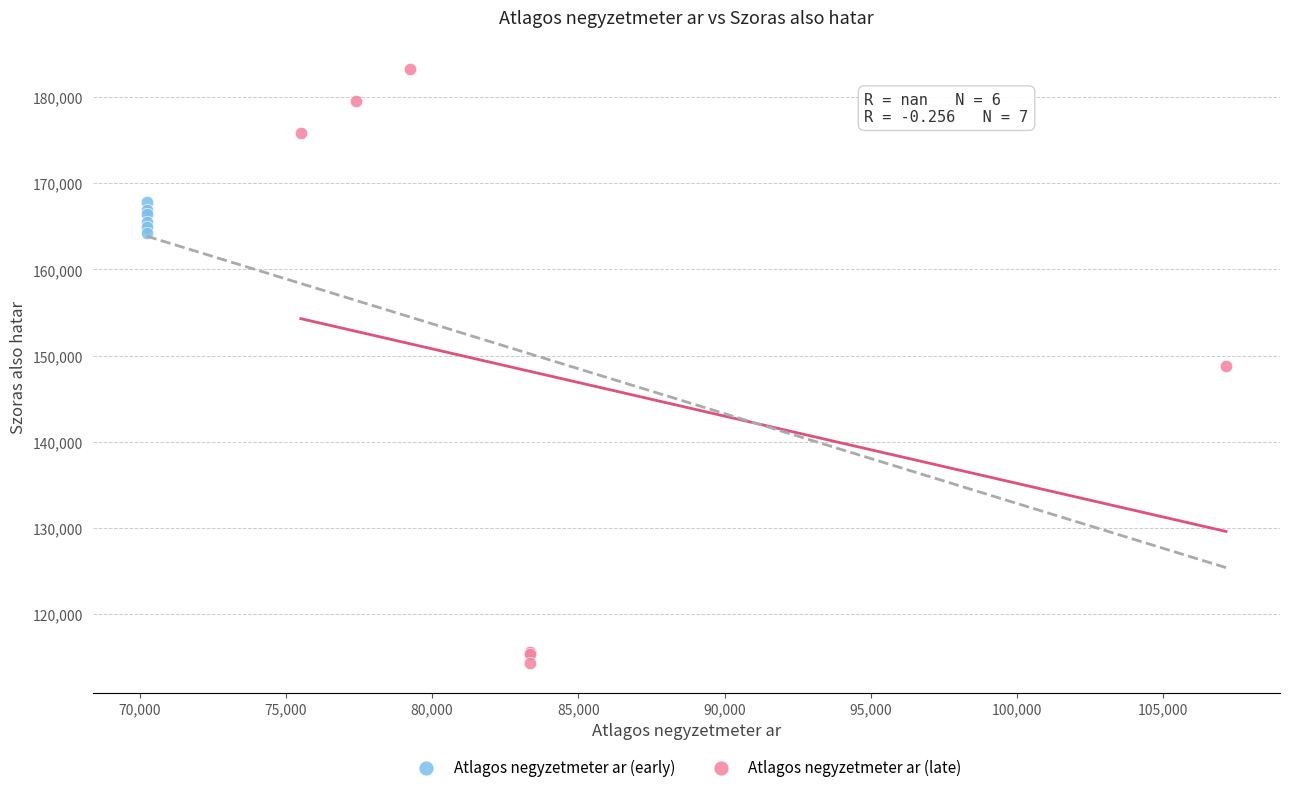

What are all the series names shown in the legend?

Atlagos negyzetmeter ar (early), Atlagos negyzetmeter ar (late)